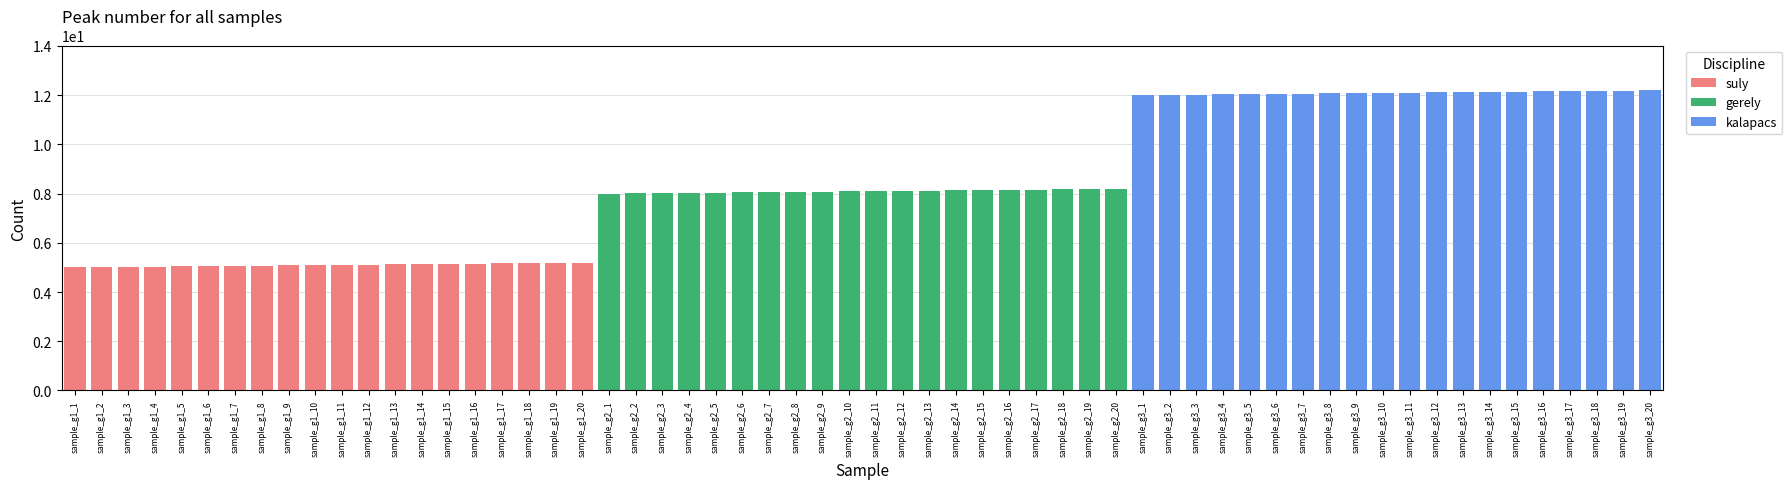

Which series has the largest total across all categories?

kalapacs